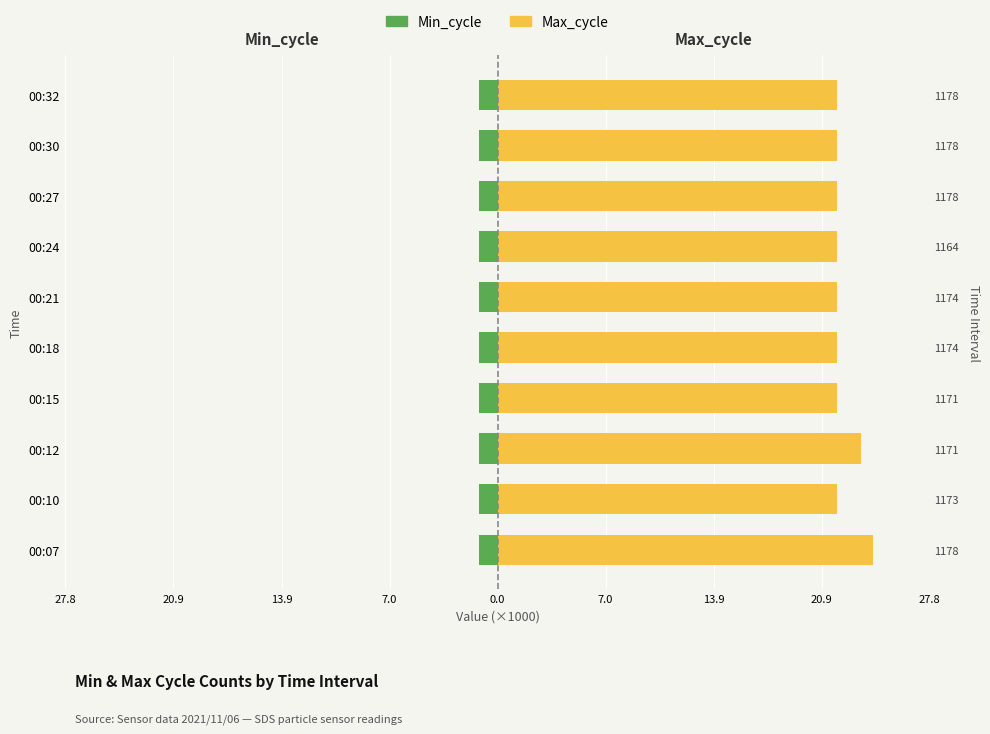

What are all the series names shown in the legend?

Min_cycle, Max_cycle